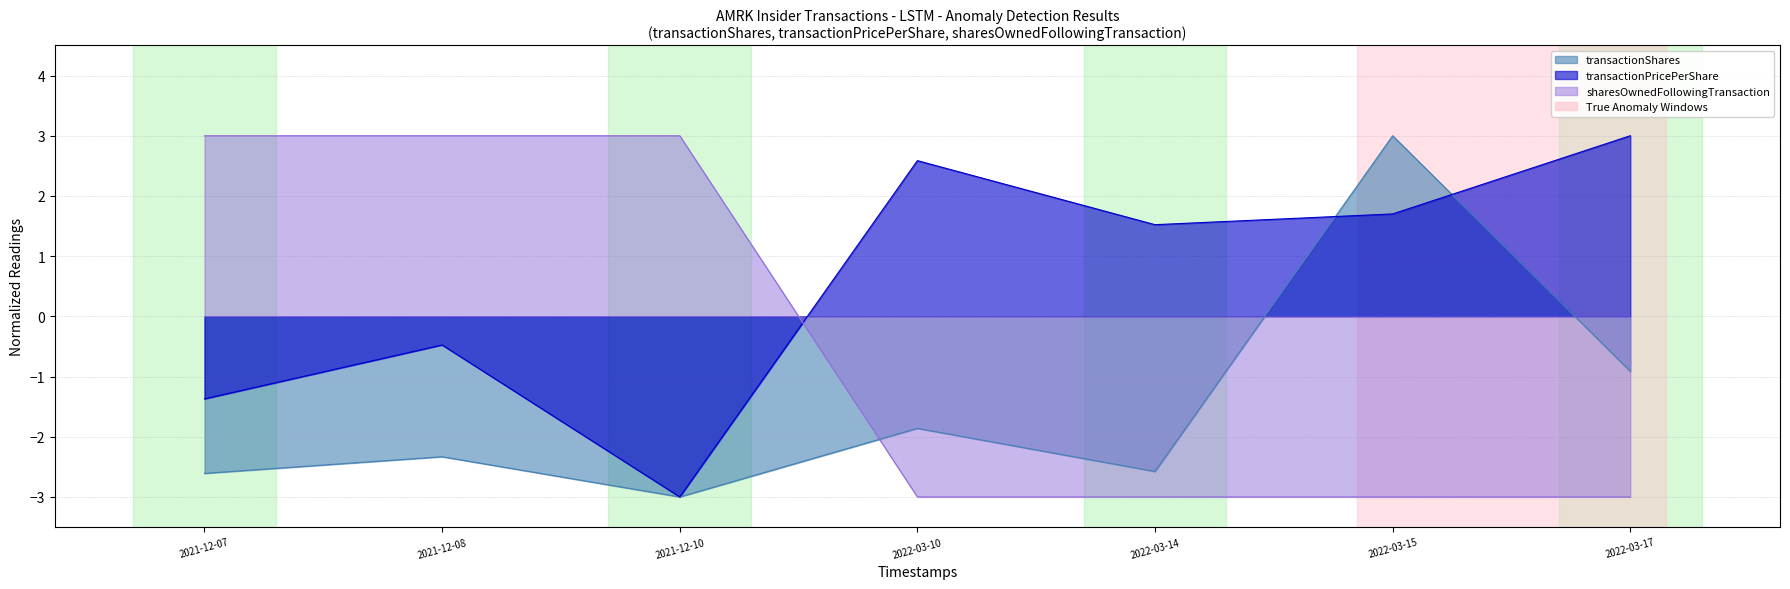

Rank the series at 2022-03-10 from lowest to highest value.

sharesOwnedFollowingTransaction, transactionShares, transactionPricePerShare